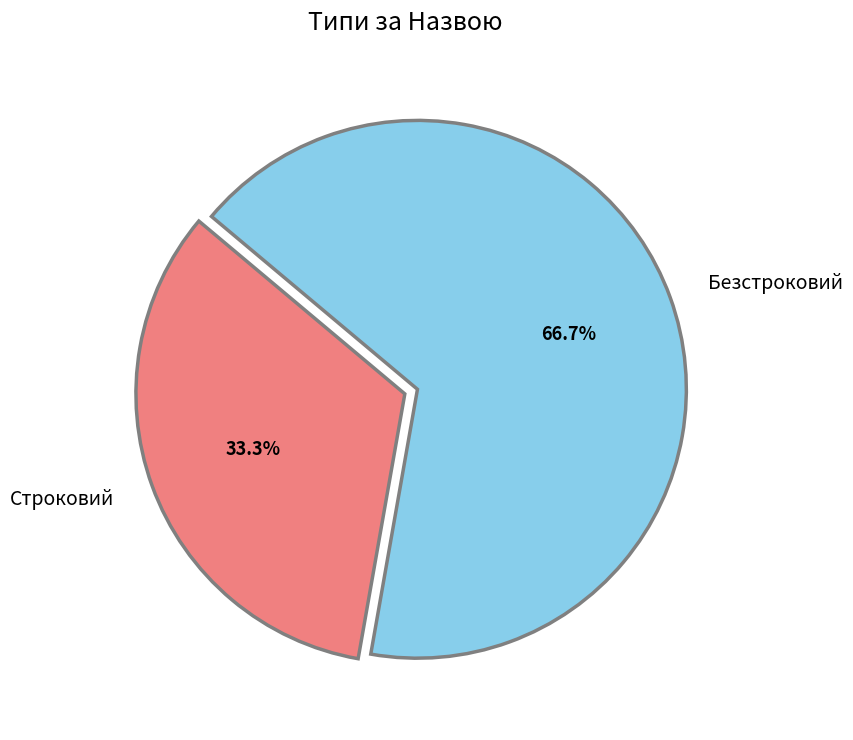

Which category accounts for the majority?

Безстроковий